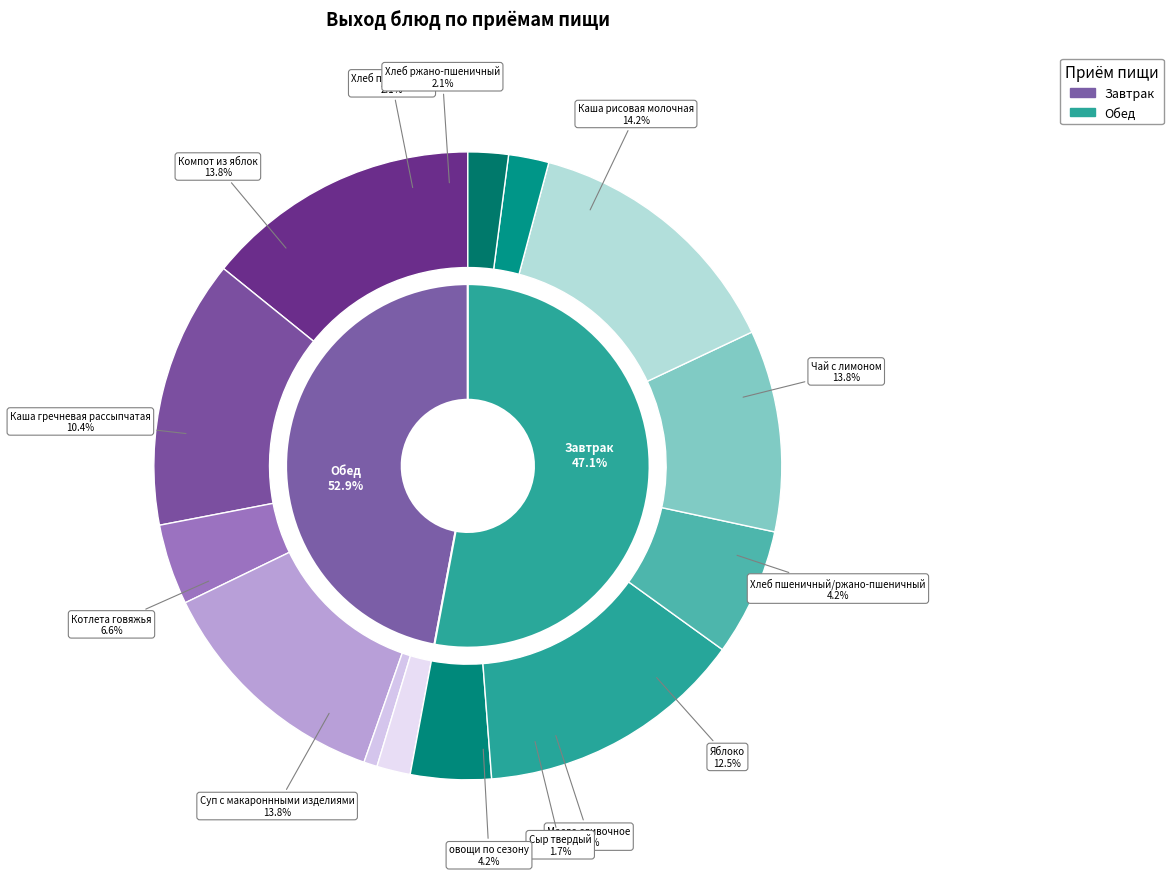

Which category has the smallest portion of the pie?

Масло сливочное